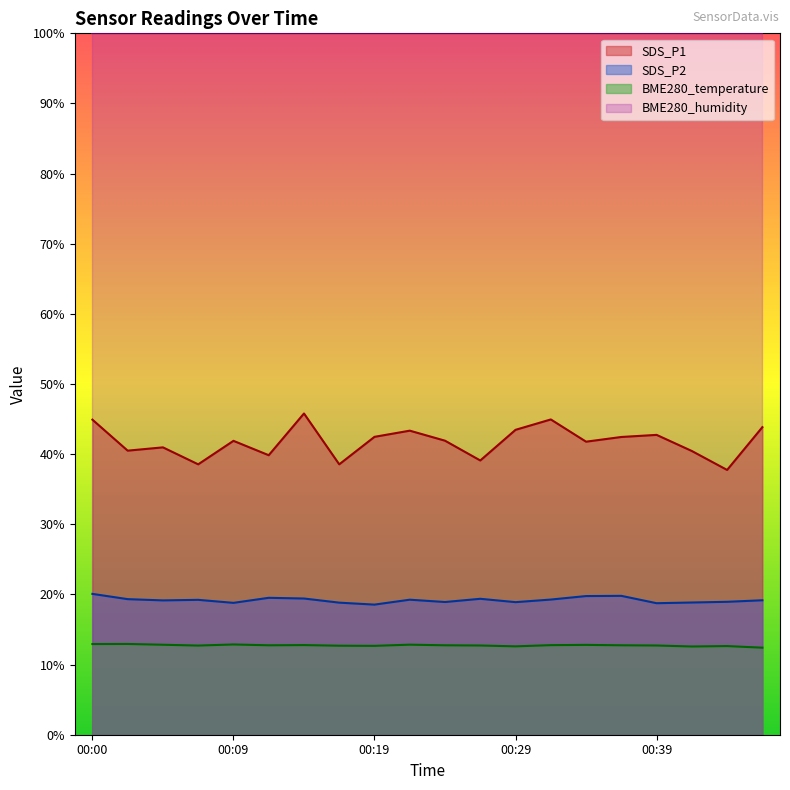

What is the difference between the maximum and minimum values in the SDS_P2 series?

1.5